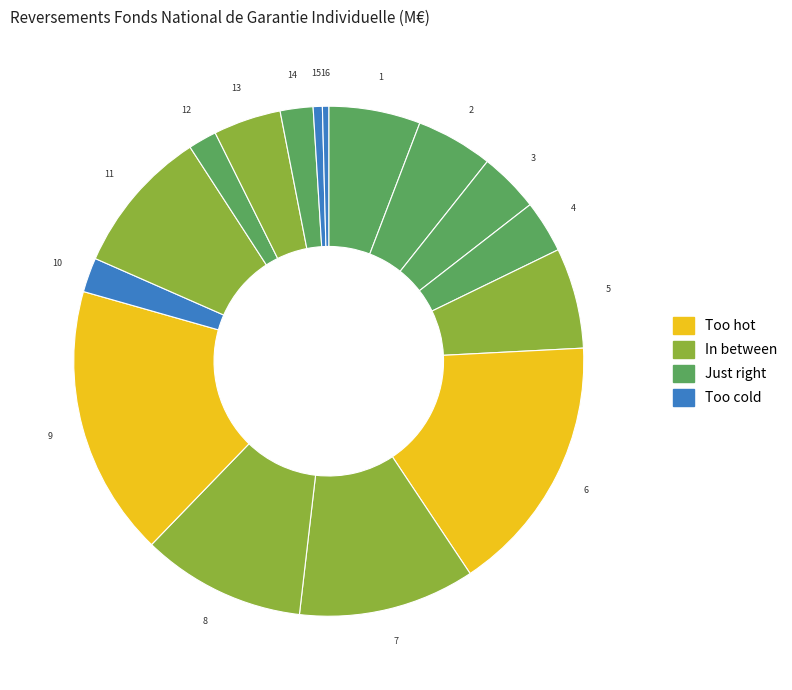

Count the number of slices in the pie.

16